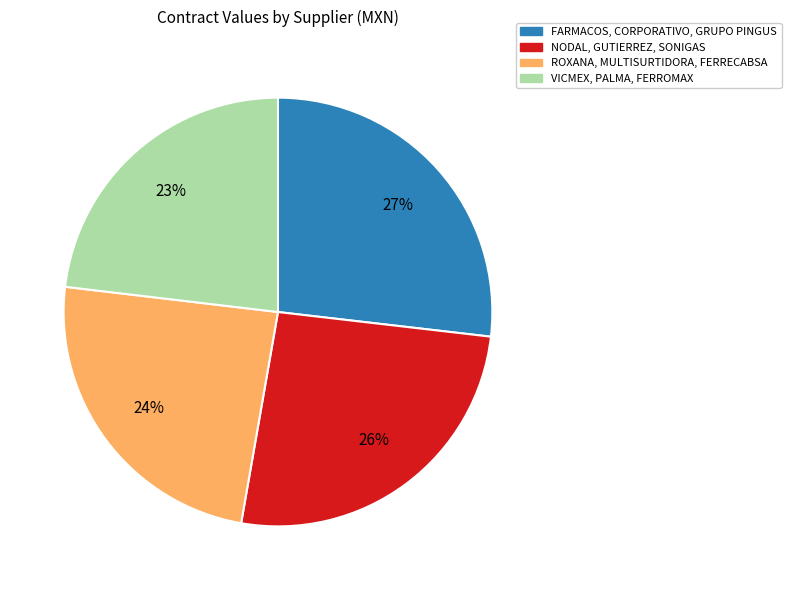

The FARMACOS, CORPORATIVO, GRUPO PINGUS slice represents 27% of the pie. True or false?

True